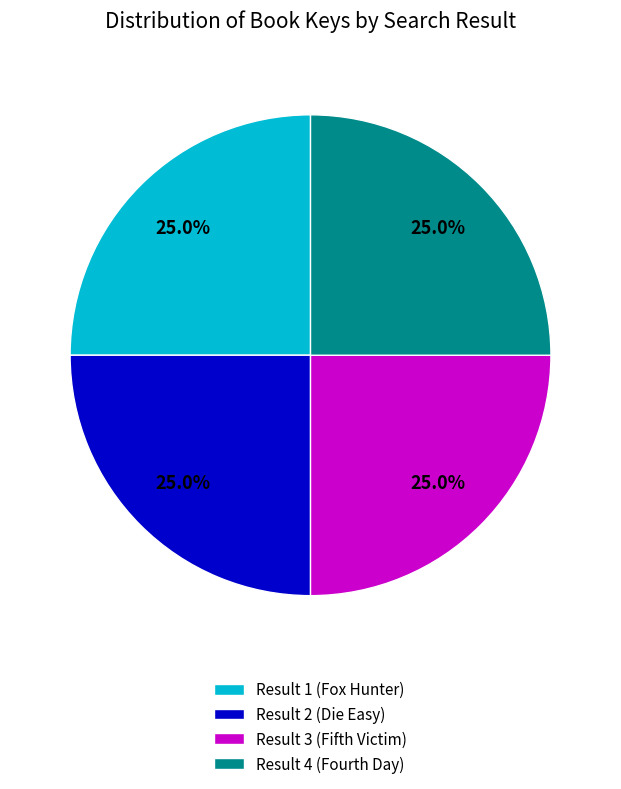

What percentage is NOT represented by Result 4 (Fourth Day)?

75.0%